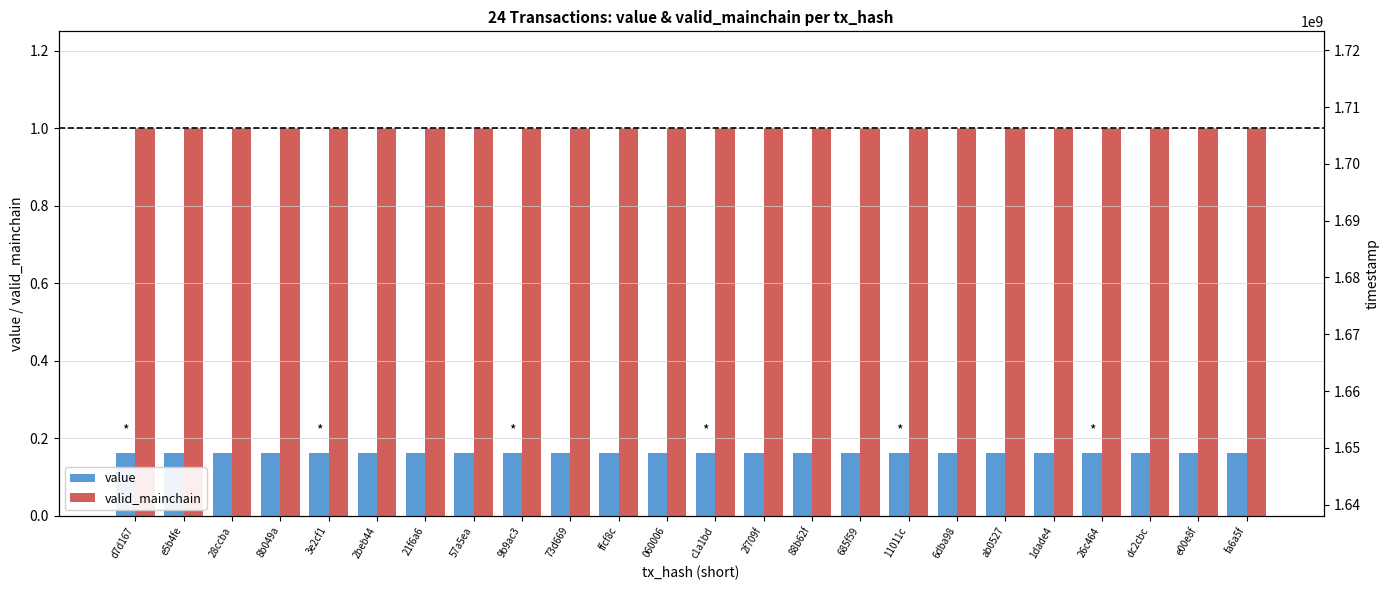

List the series in order of their peak value, highest first.

valid_mainchain, value